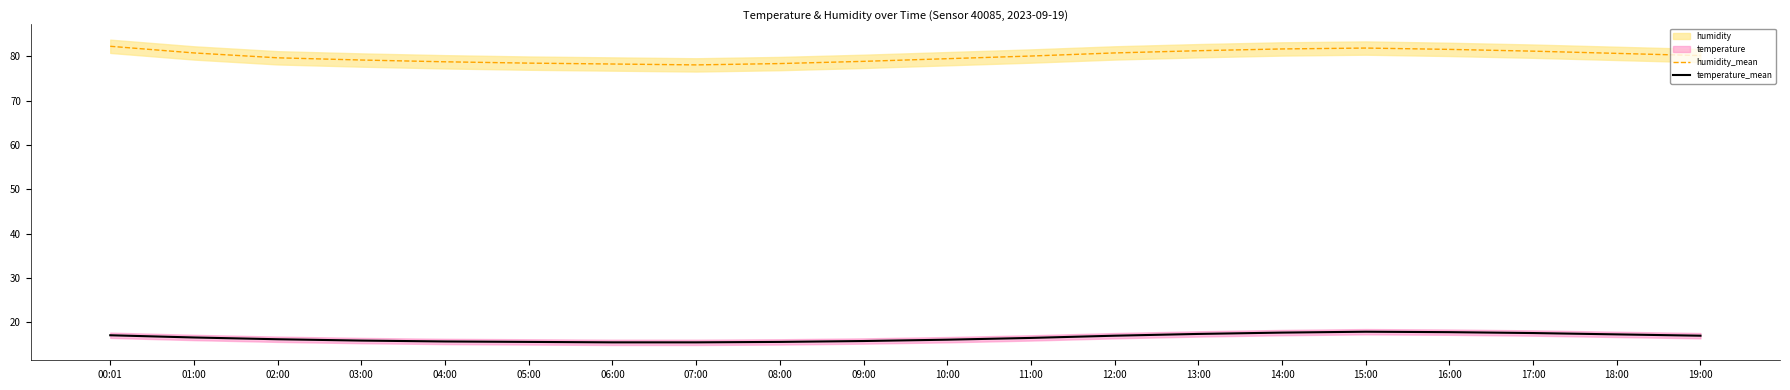

Which category has the lowest value in the humidity_mean series?

07:00